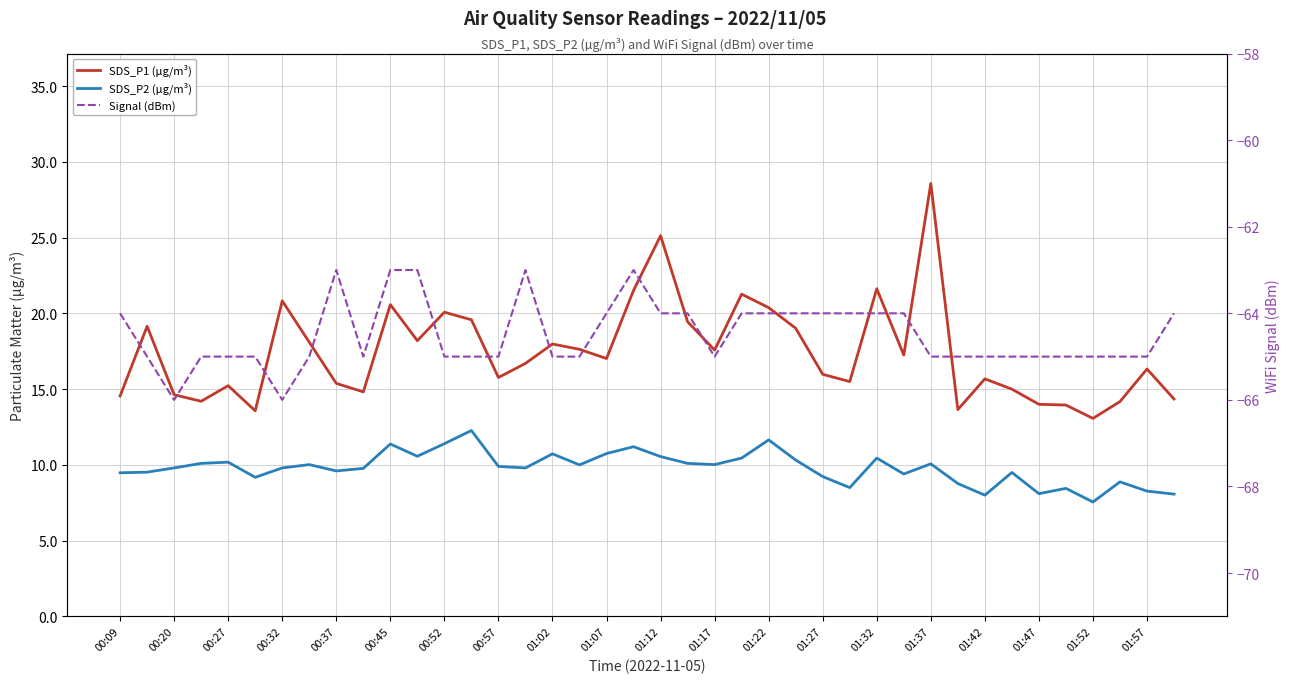

The value of SDS_P2 (µg/m³) at 01:32 is 10.4. True or false?

True